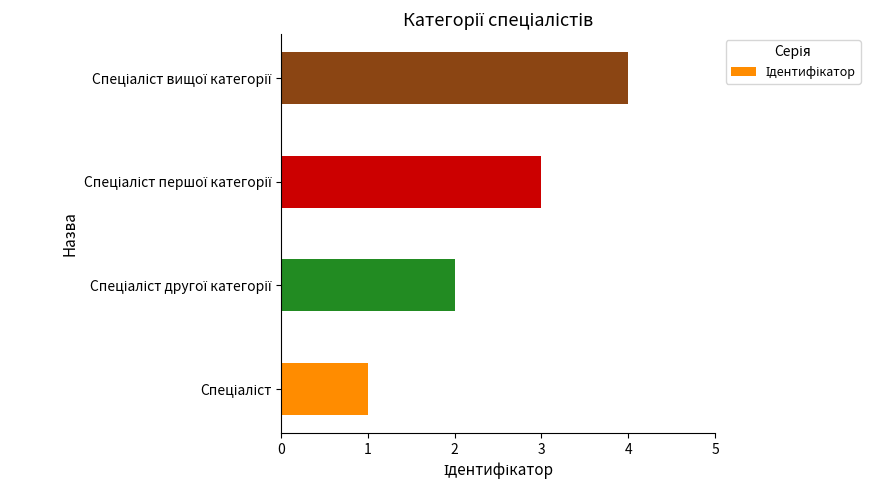

What is the minimum value shown in the chart?

1